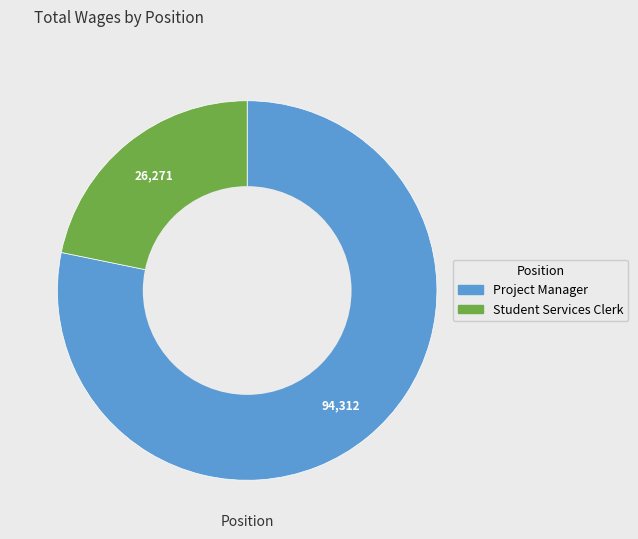

Combined, do Project Manager and Student Services Clerk account for over 50%?

Yes